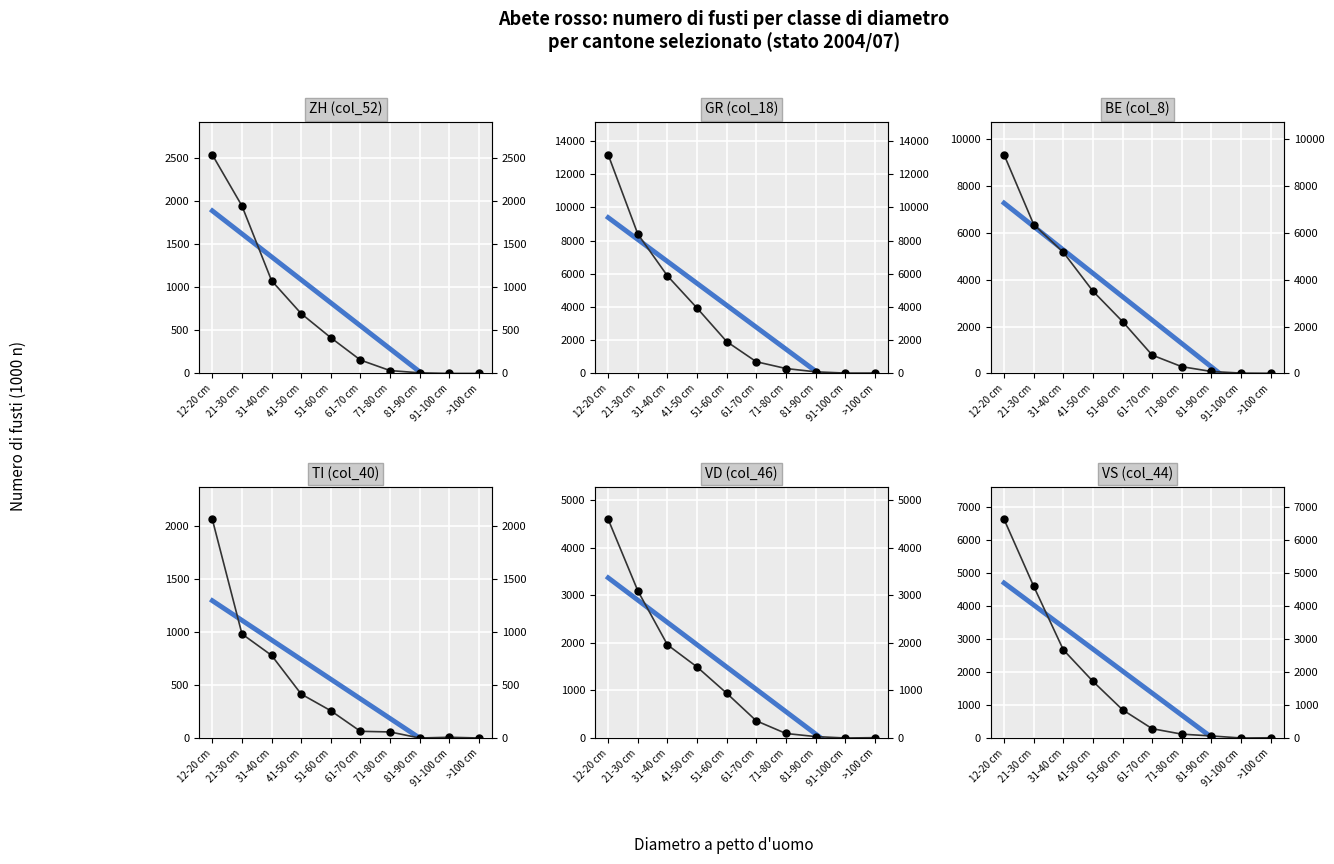

List the labels in order of TI (col_40) value, smallest first.

81-90 cm, >100 cm, 91-100 cm, 71-80 cm, 61-70 cm, 51-60 cm, 41-50 cm, 31-40 cm, 21-30 cm, 12-20 cm